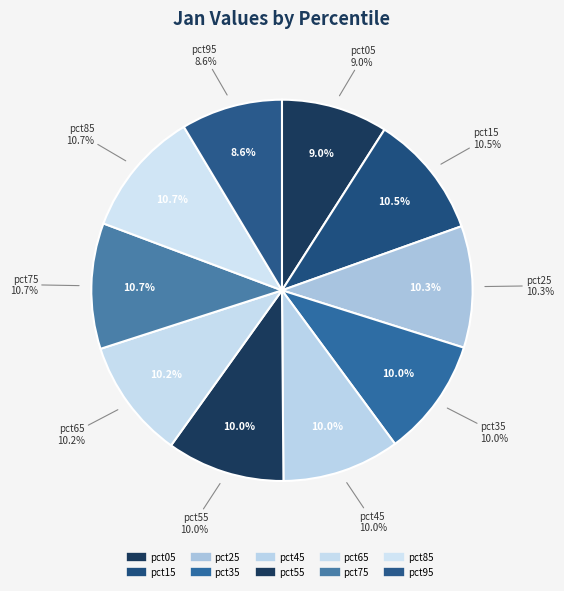

How many segments does this pie chart have?

10